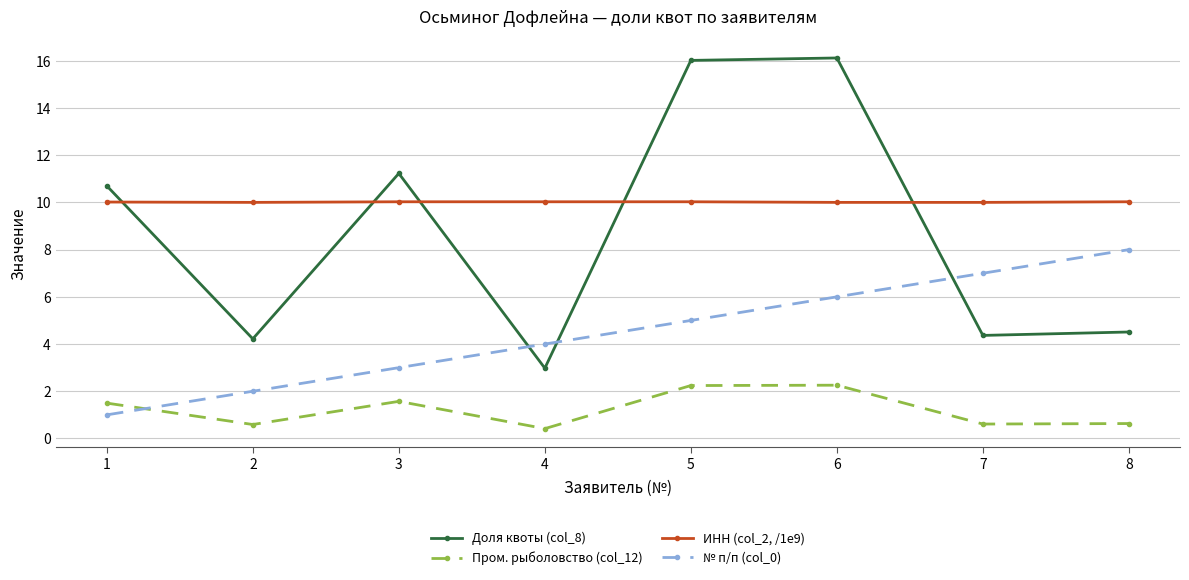

Does the chart have visible grid lines?

Yes